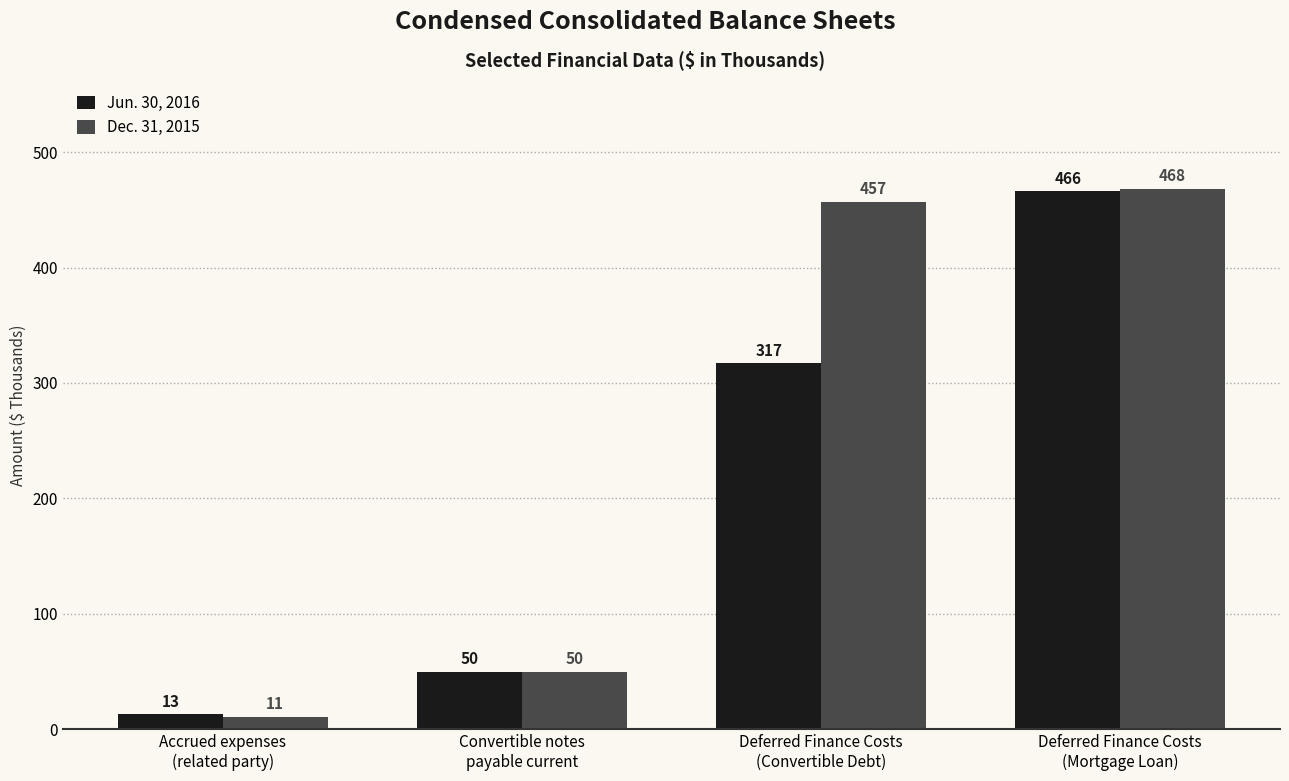

The Dec. 31, 2015 series shows 457 at Deferred Finance Costs
(Convertible Debt). True or false?

True